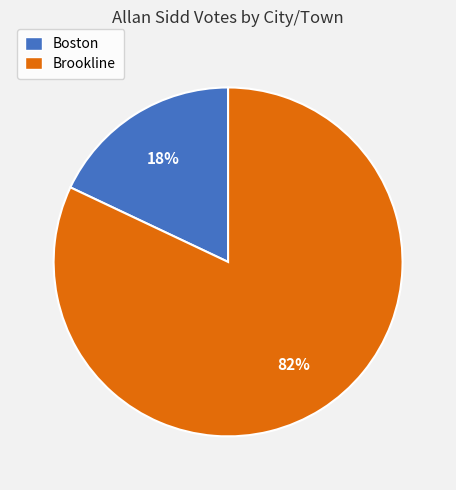

Approximately how many times larger is the value at Brookline compared to Boston?

4.6